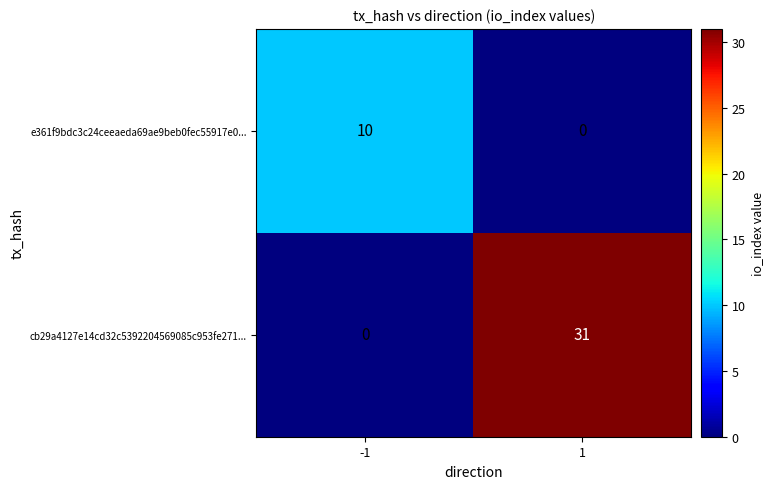

Rank the series by their maximum value, from lowest to highest.

e361f9bdc3c24ceeaeda69ae9beb0fec55917e0..., cb29a4127e14cd32c5392204569085c953fe271...